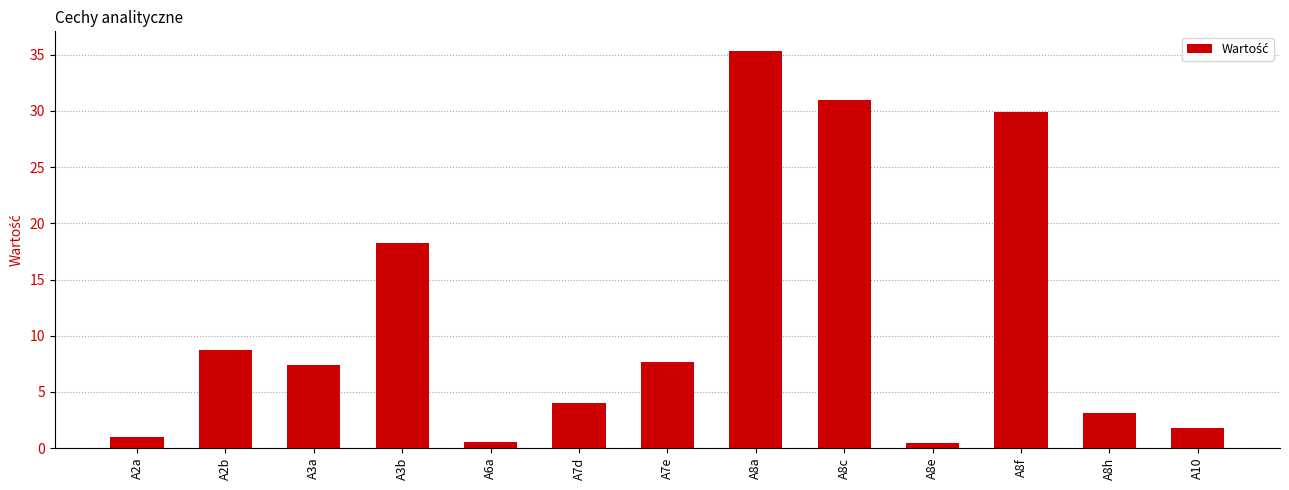

Which has a higher value, A2a or A6a?

A2a